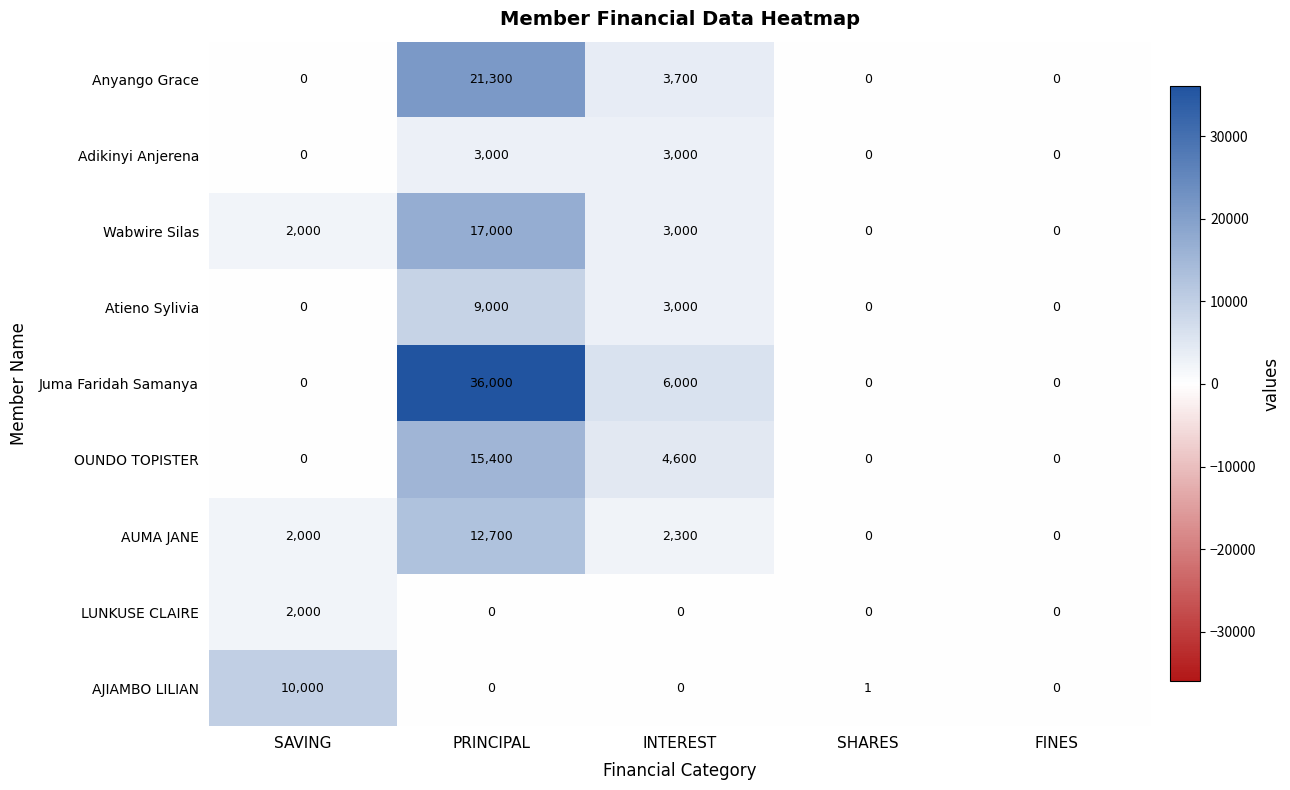

What is the highest value of the OUNDO TOPISTER series?

15400